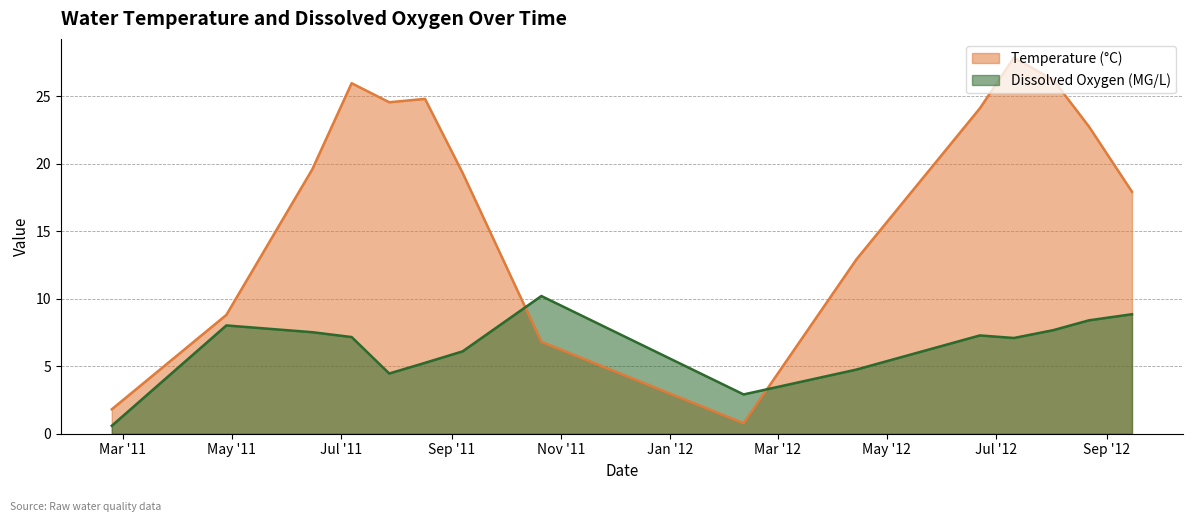

In Temperature, how many points are lower than both neighbors (excluding endpoints)?

2